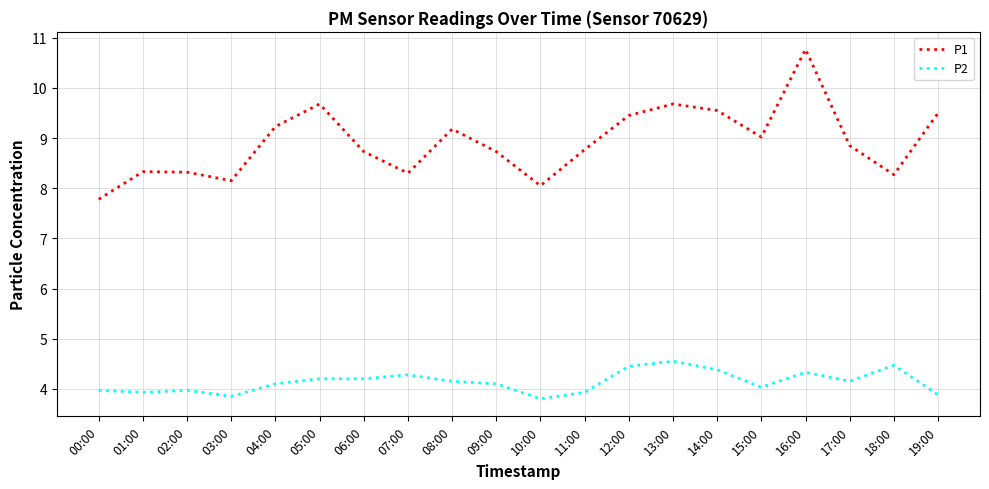

What position from the right is 10:00?

10